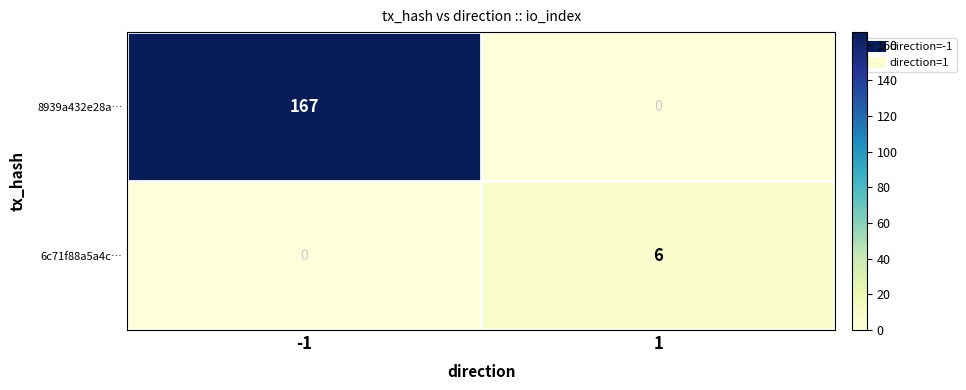

Is the value of 8939a432e28a… at -1 greater than the value of 6c71f88a5a4c… at 1?

Yes